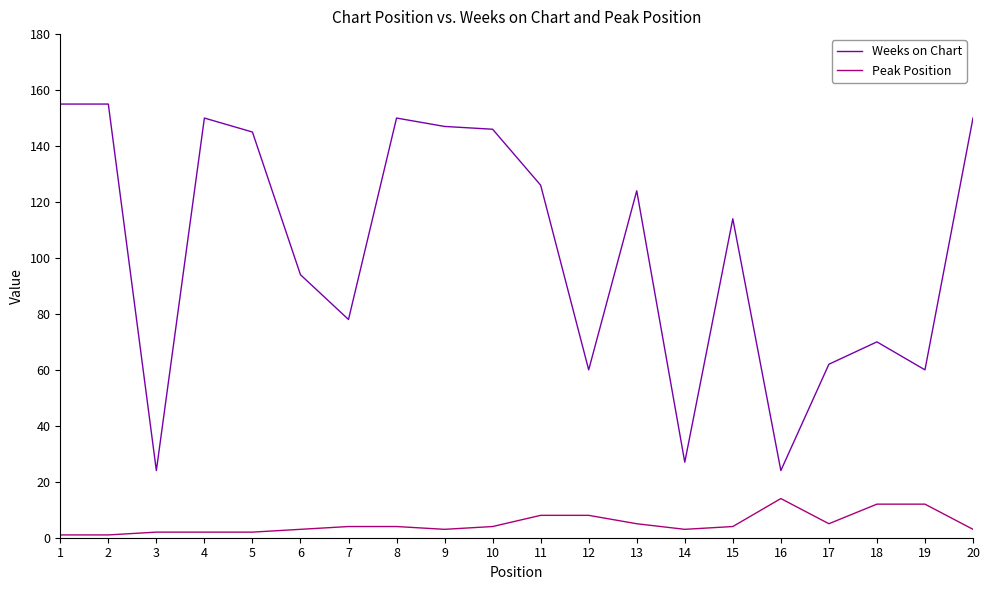

List the series in order of their peak value, lowest first.

Peak Position, Weeks on Chart